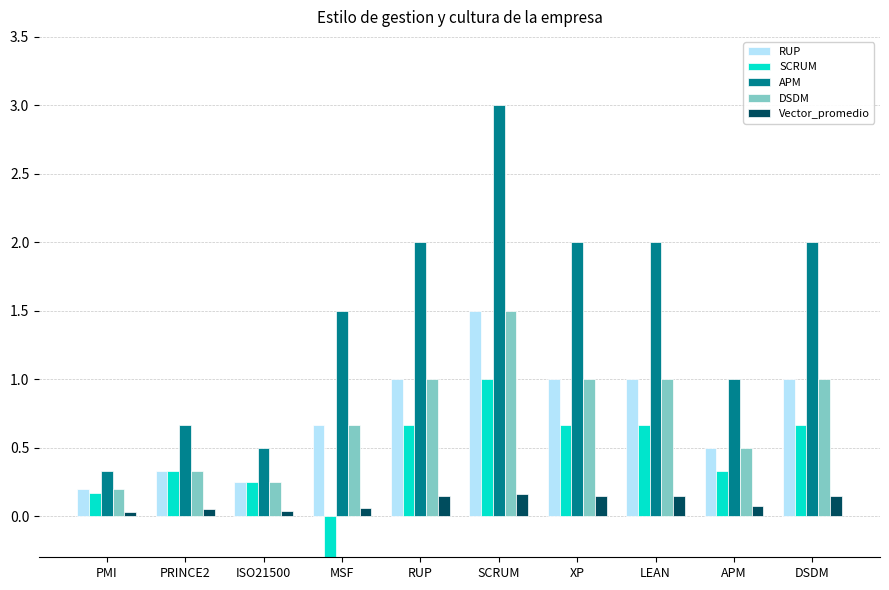

What is the label of the 4th bar from the left?

MSF